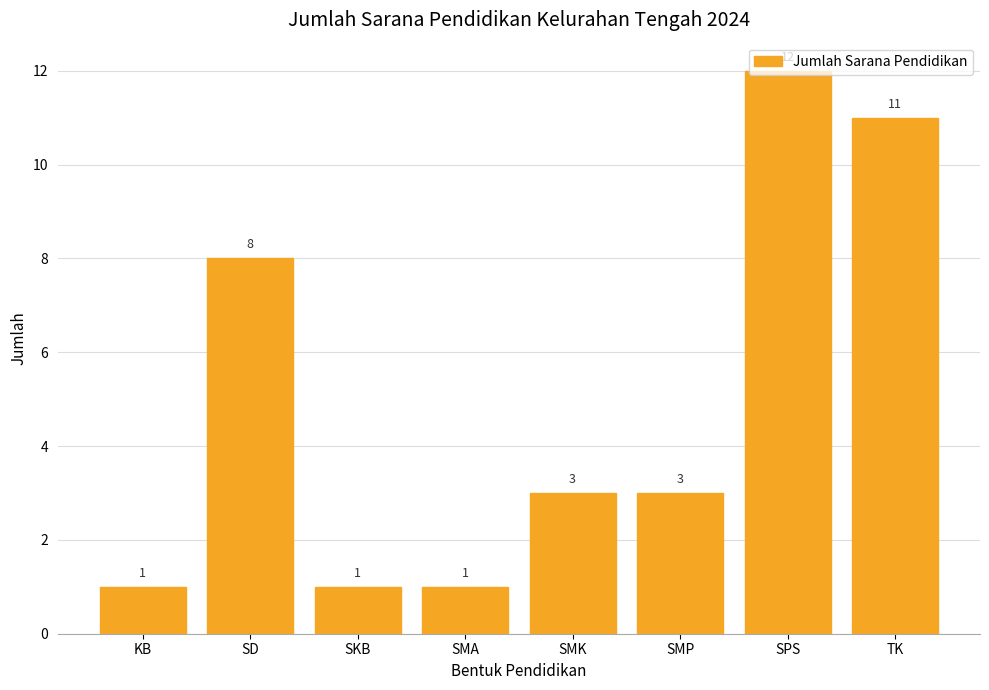

What is the change in value from SD to SMP?

-5